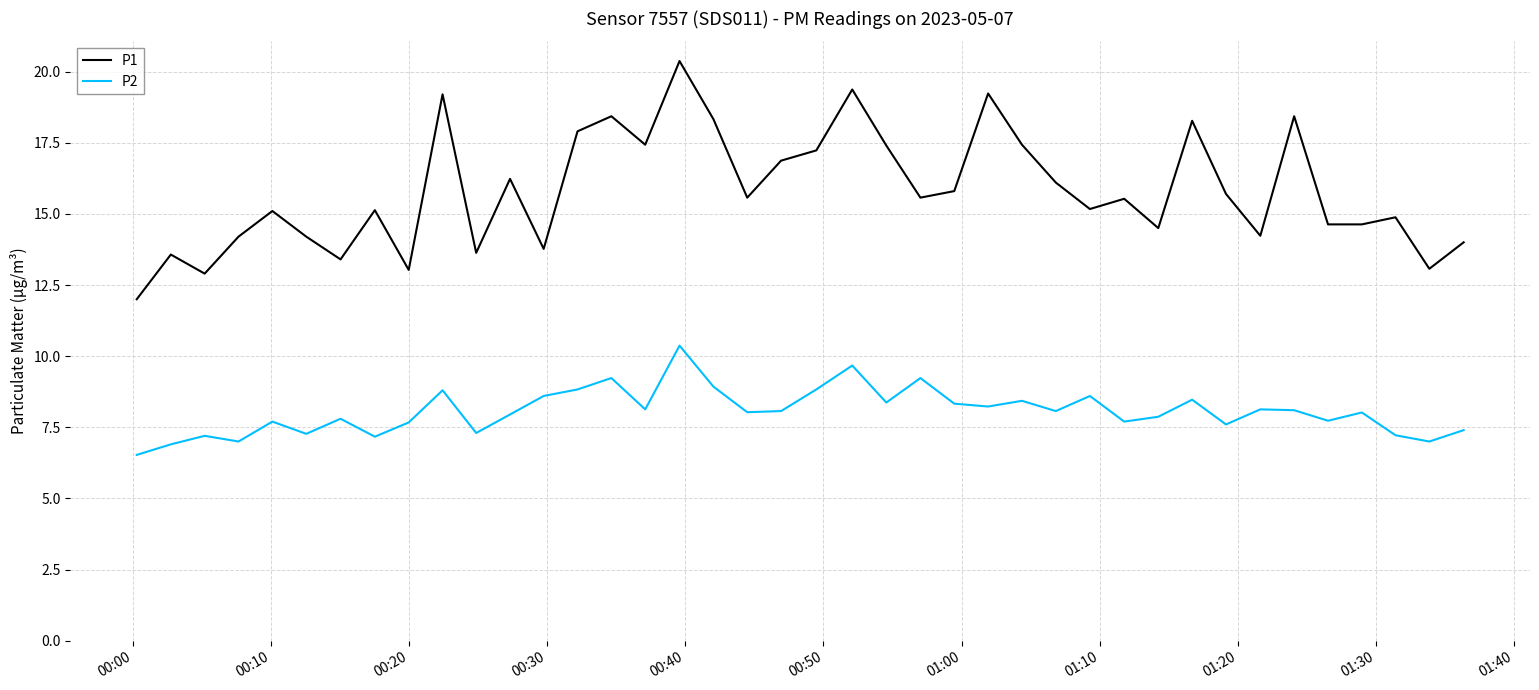

What is the maximum value shown in the chart?

20.4